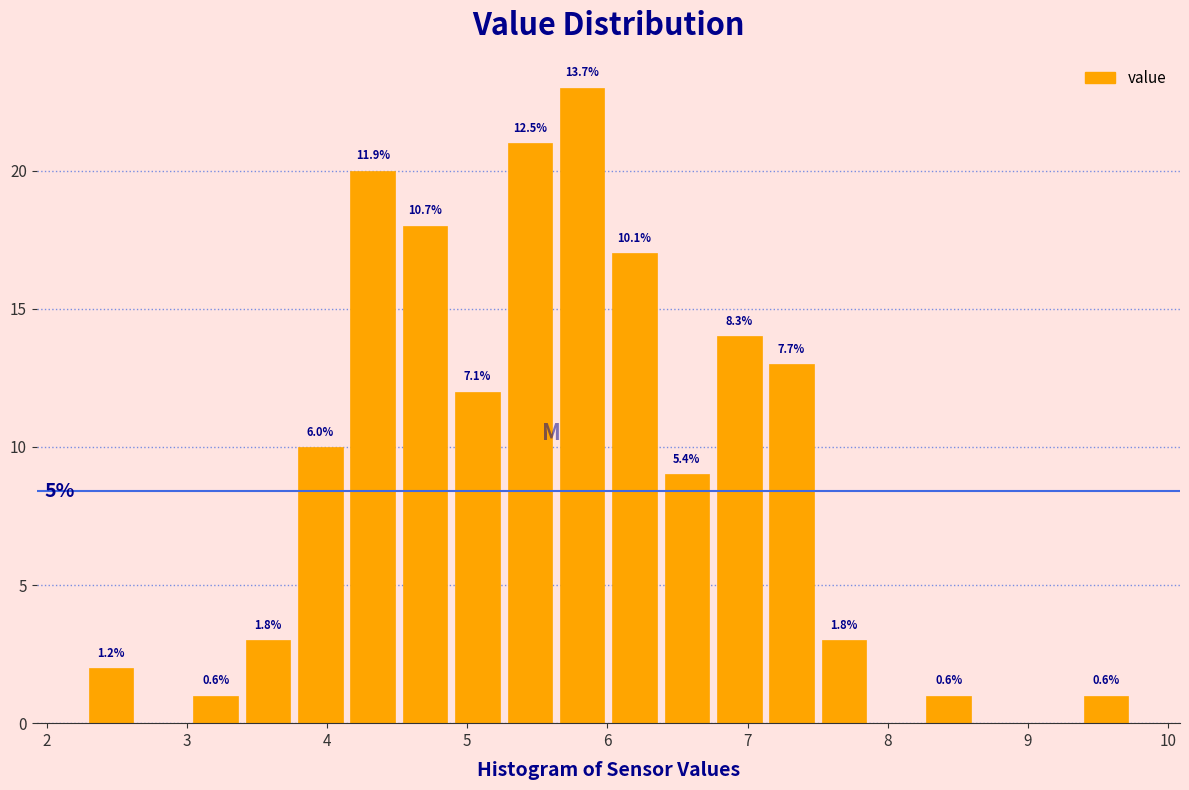

Read against the x-axis, roughly where is the centre of the tallest bar?

5.8